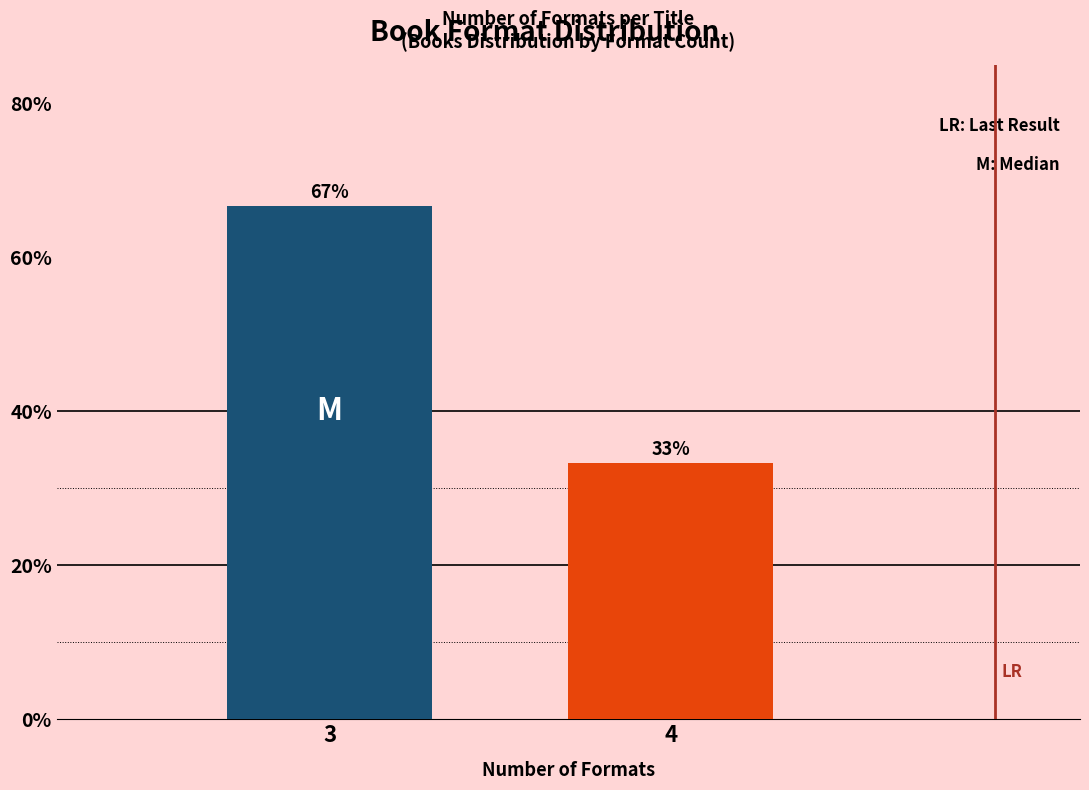

What is the greatest value displayed?

66.7